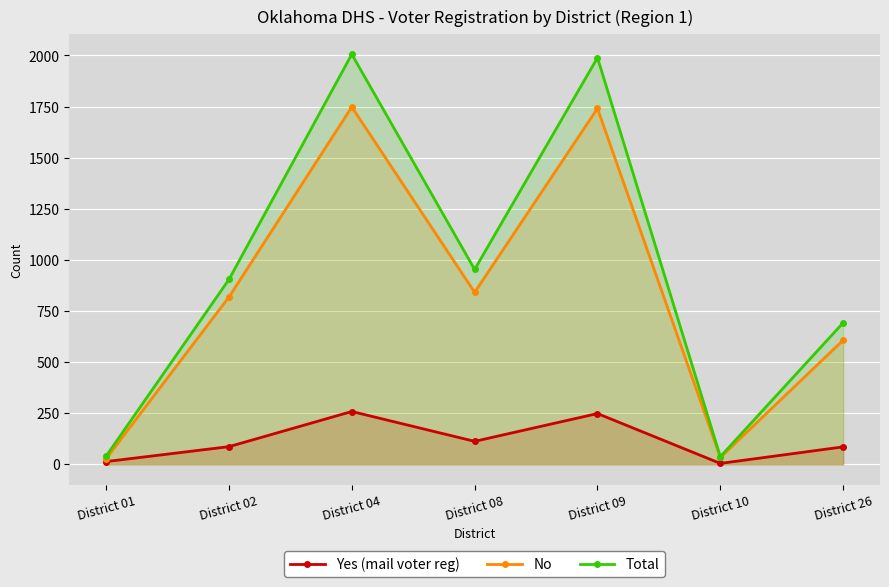

At how many categories does at least one series exceed 190?

5